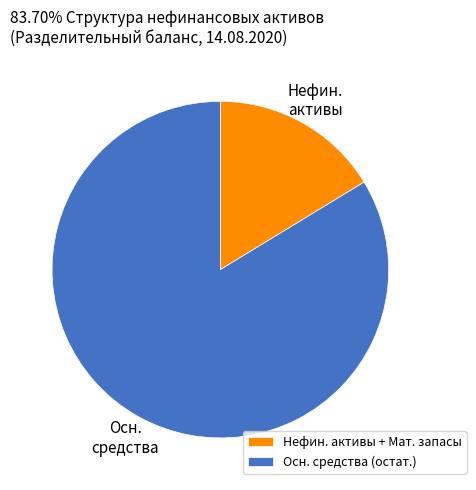

The Осн. средства (остат.) slice represents 96% of the pie. True or false?

False